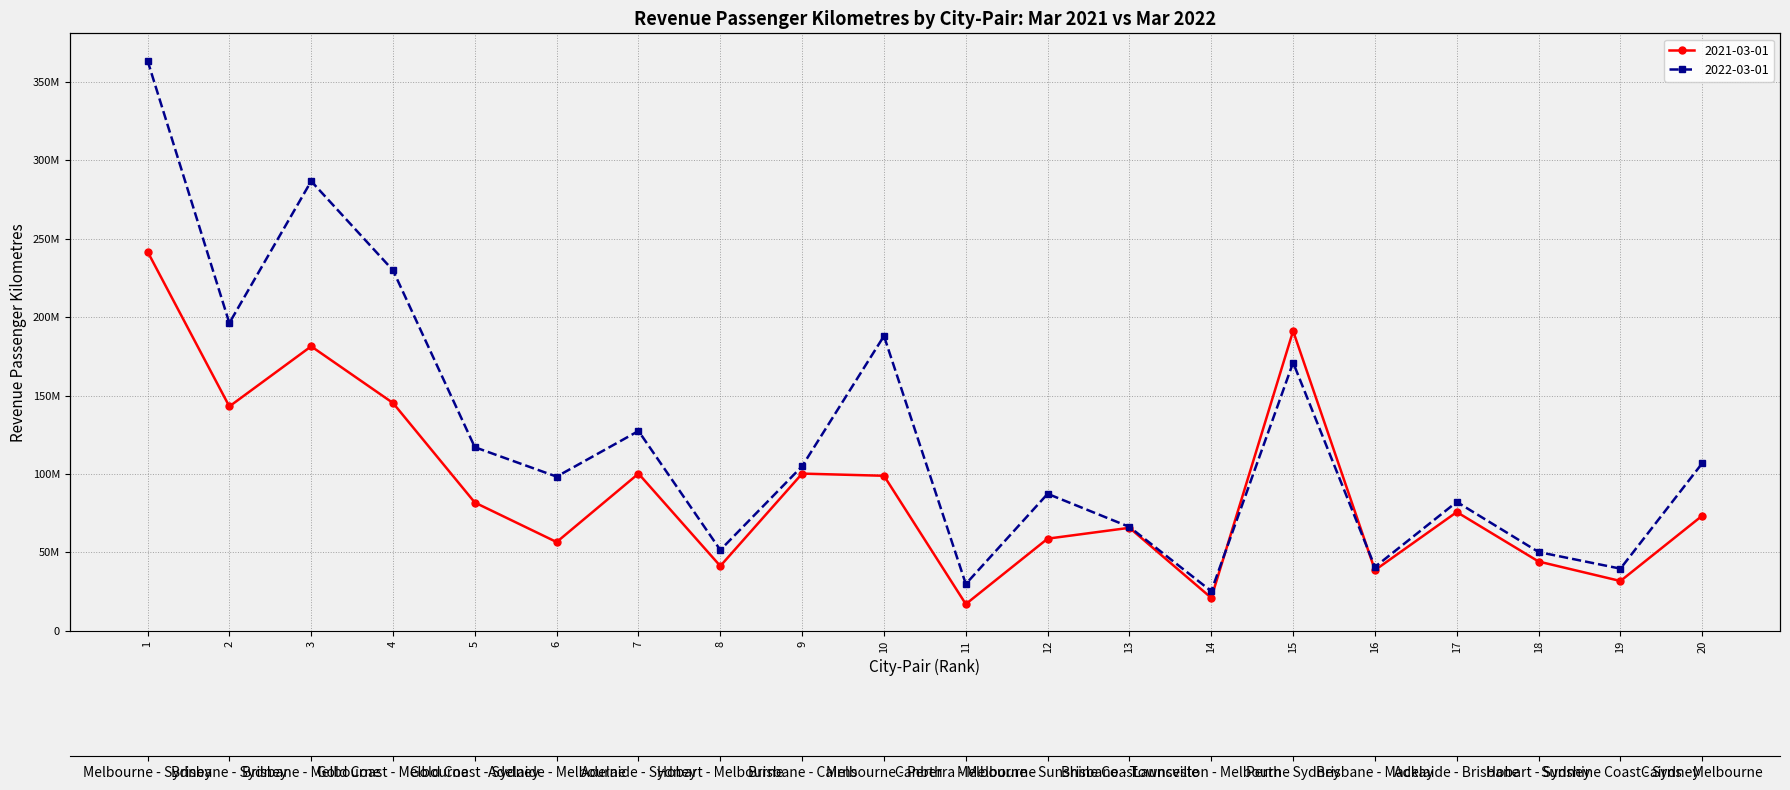

At how many categories does at least one series exceed 35742849?

18